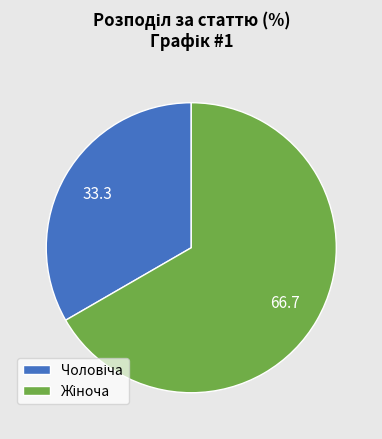

Is there a majority slice in this chart?

Yes